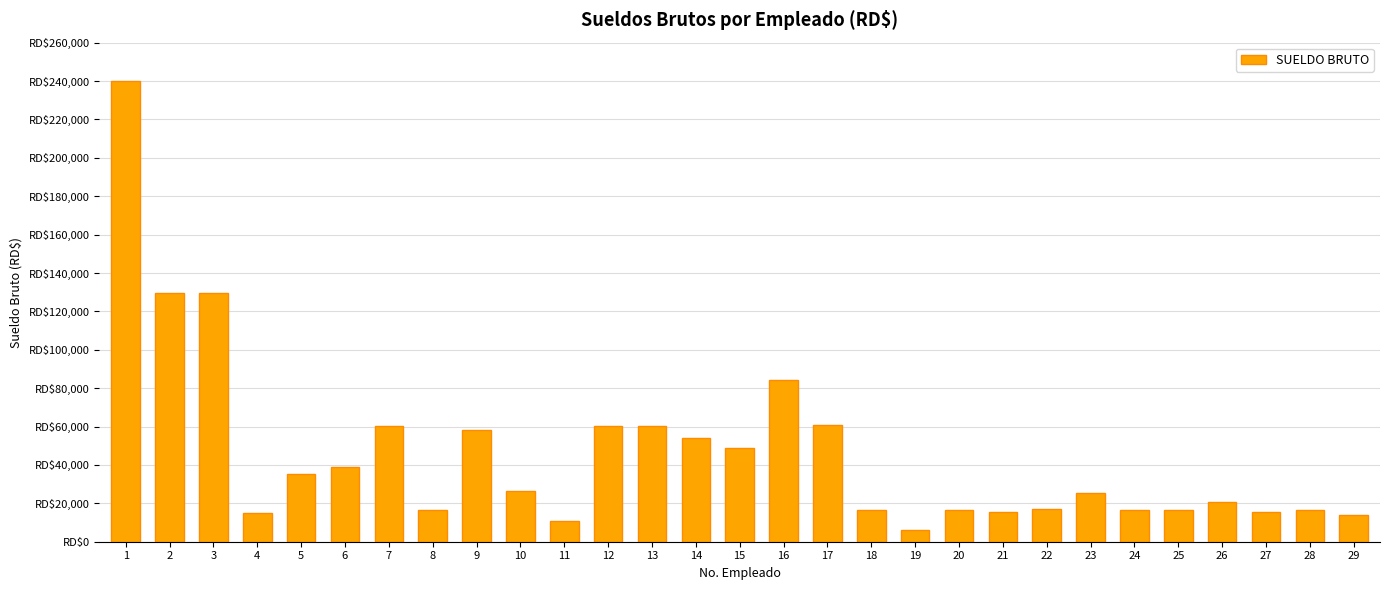

Are the bars grouped side by side (vs. stacked)?

No